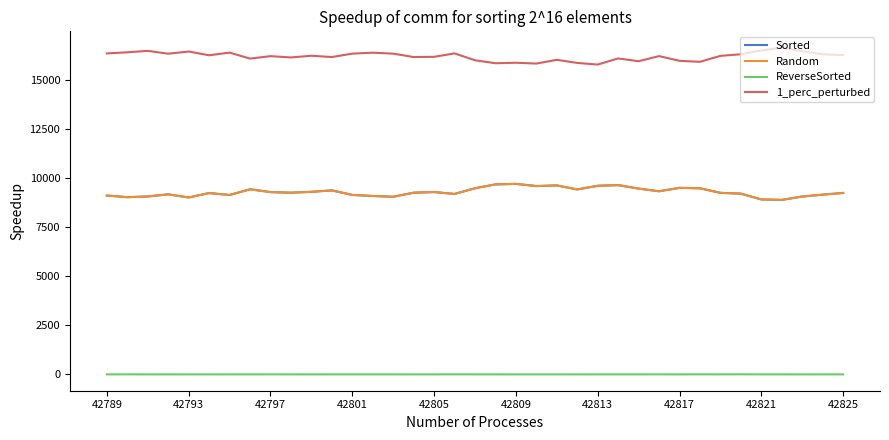

Which series has the largest total across all categories?

1_perc_perturbed